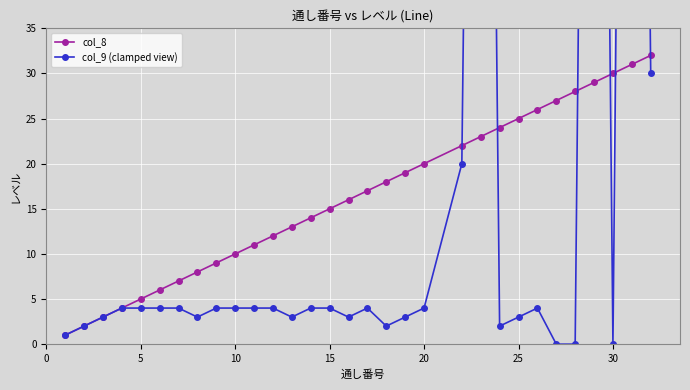

The col_8 series shows 20 at 20. True or false?

True